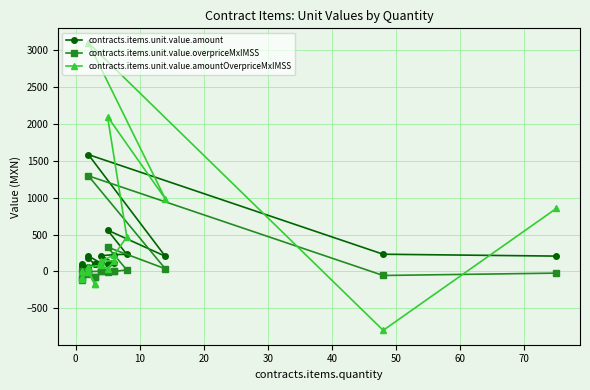

Which series has the largest total across all categories?

contracts.items.unit.value.amountOverpriceMxIMSS